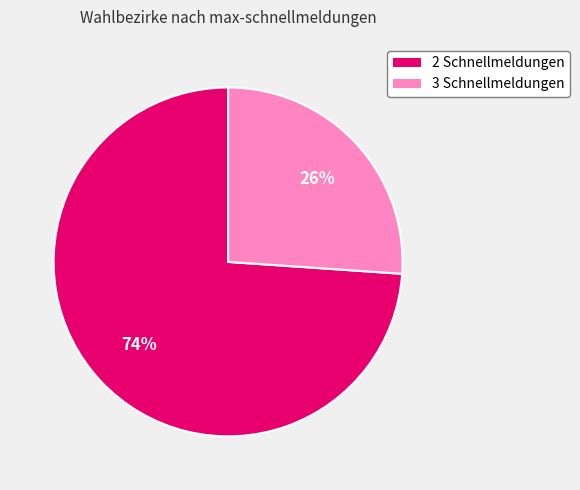

Which slice is the smallest?

3 Schnellmeldungen